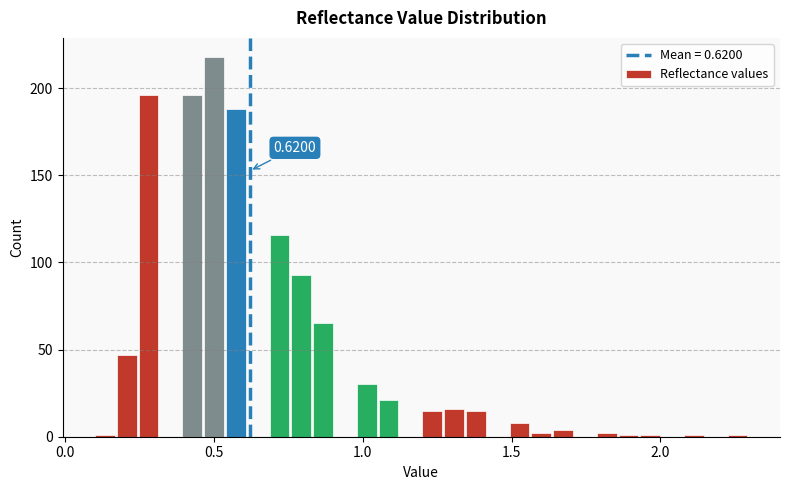

Read against the x-axis, roughly where is the centre of the tallest bar?

0.50